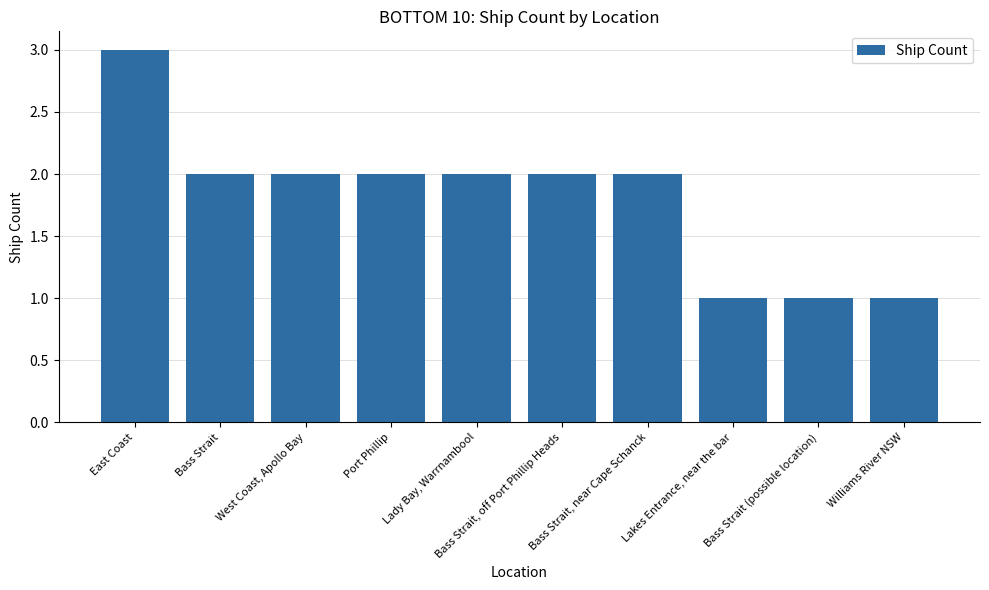

Is it true that the value at Bass Strait, near Cape Schanck is 2?

True